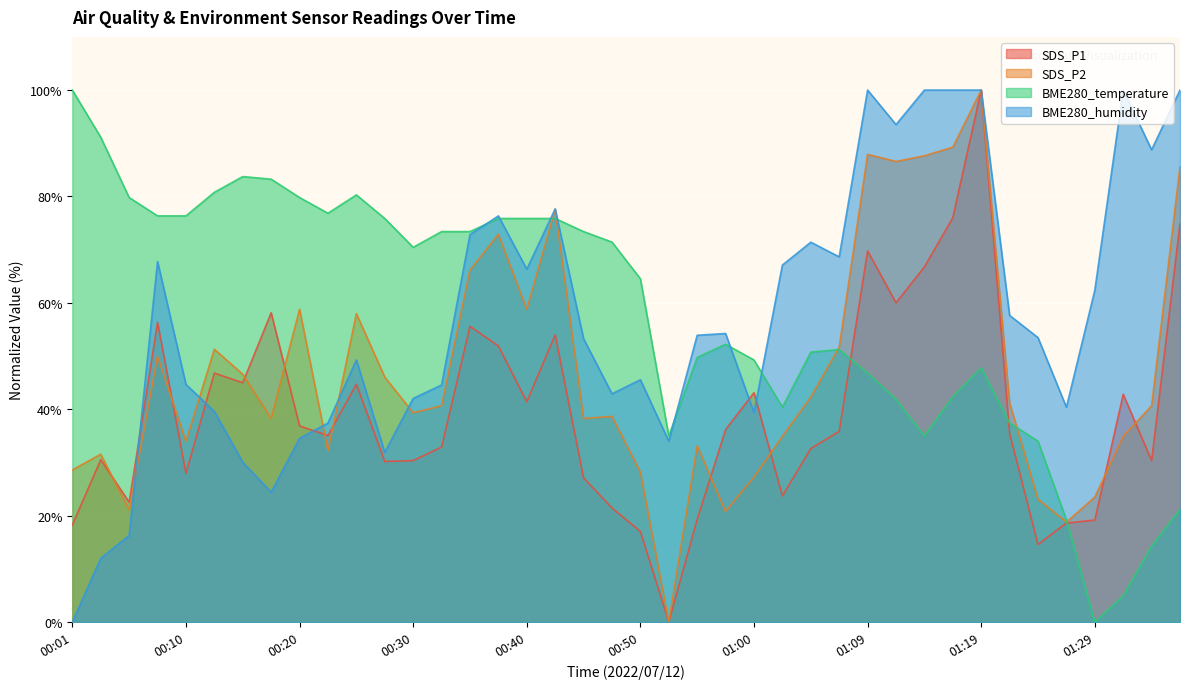

What is the sum of the SDS_P1 values at 00:25 and 00:13?

91.5